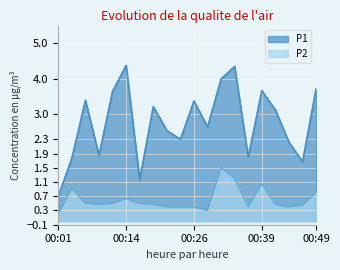

True or false: P2 and P1 intersect in this chart.

False